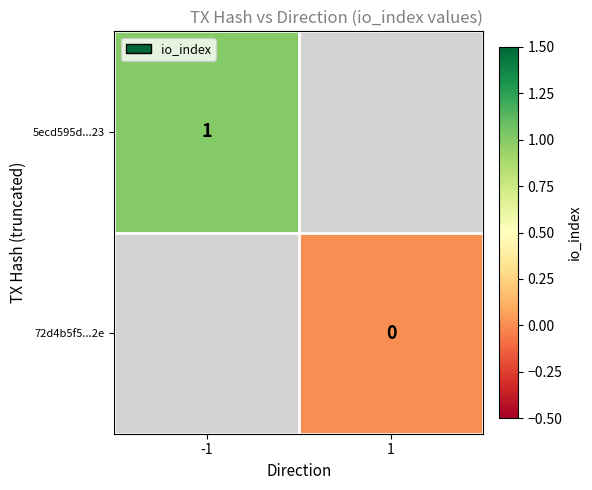

True or false: 5ecd595d...23 has a value of 1 at -1.

True